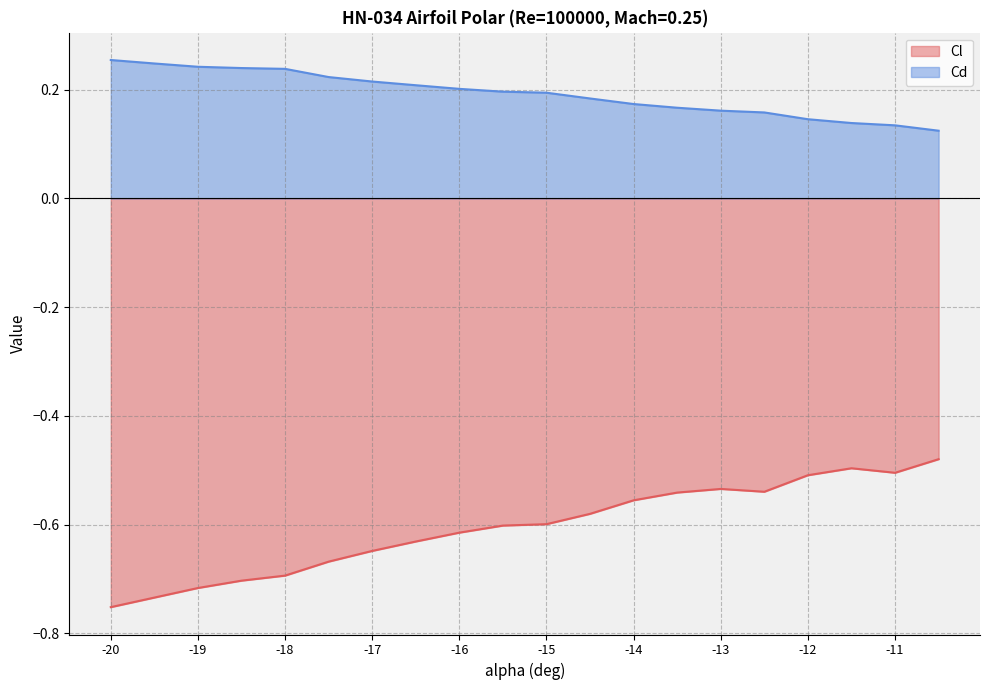

Rank the series at -11.5 from highest to lowest value.

Cd, Cl